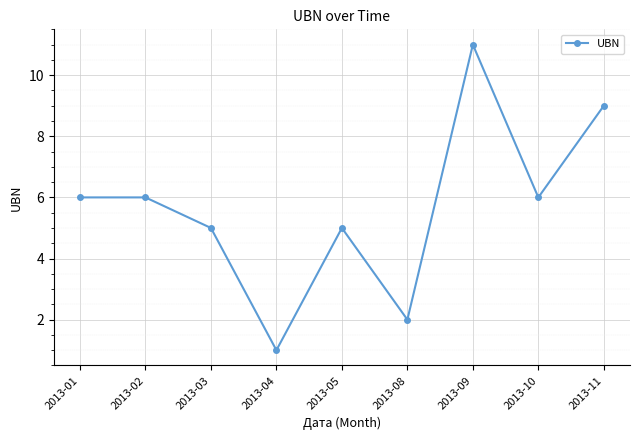

What is the value of the 4th point from the left?

1